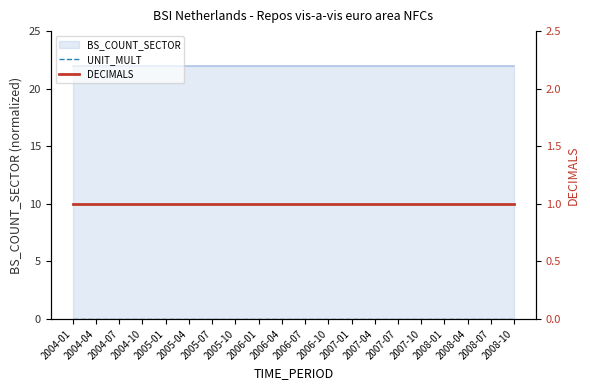

What is the sum of all DECIMALS values?

20